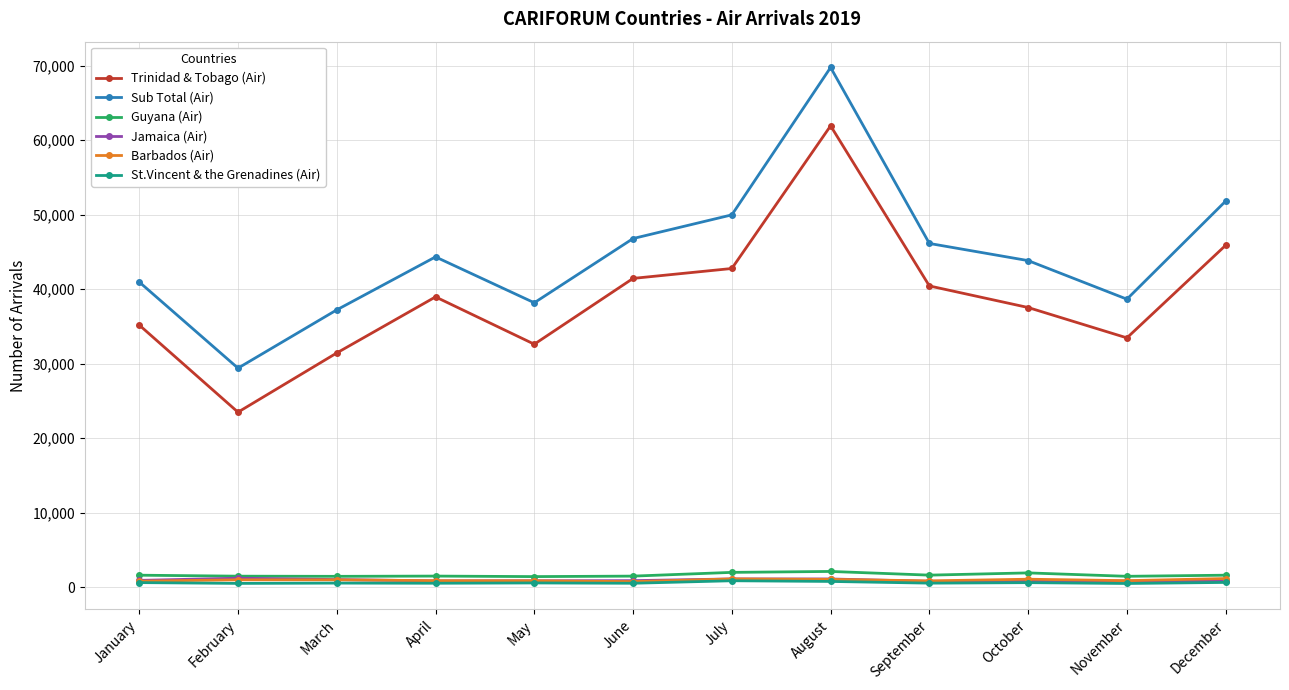

What is the value of the Barbados (Air) point at the 3rd from the left?

978